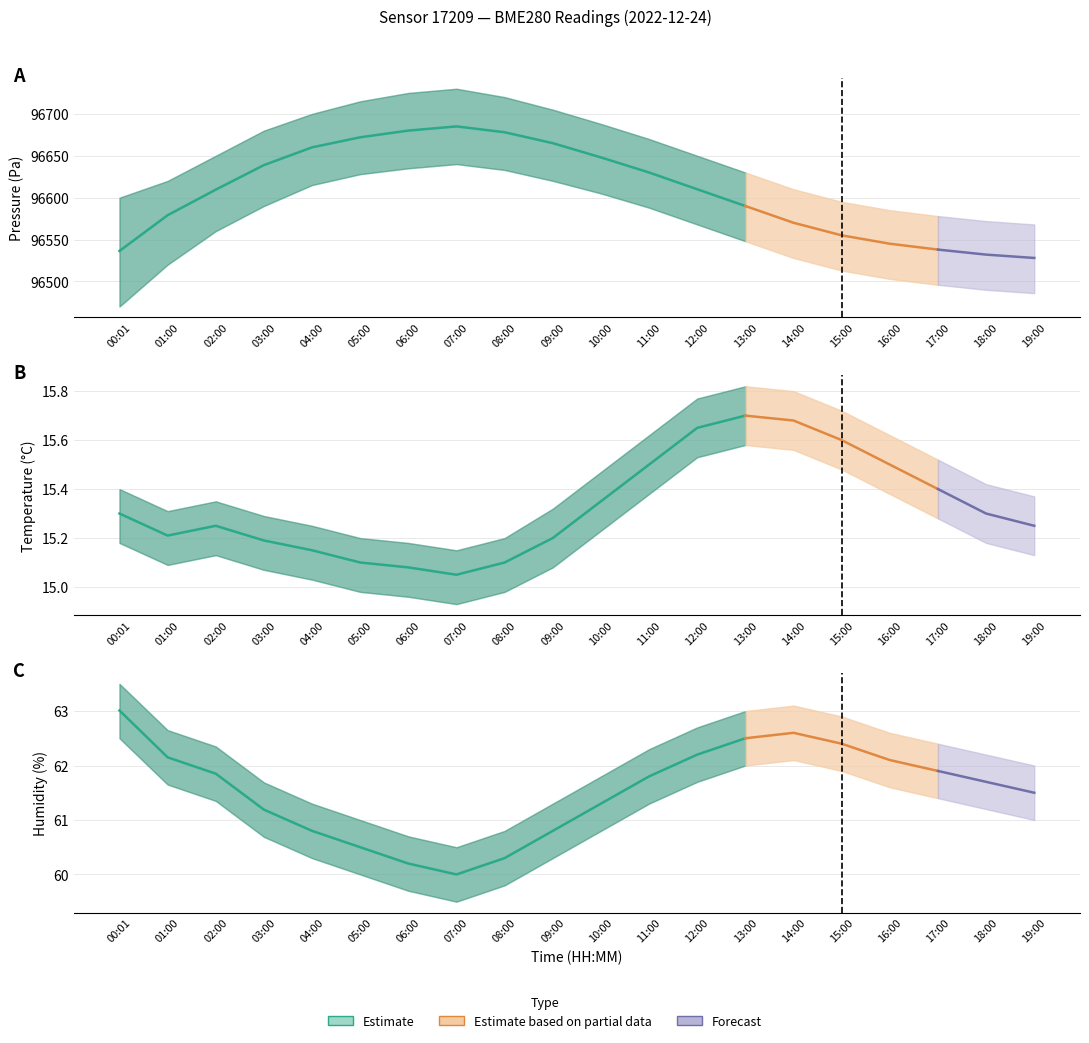

What is the sum of the pressure values at 04:00 and 10:00?

193308.0